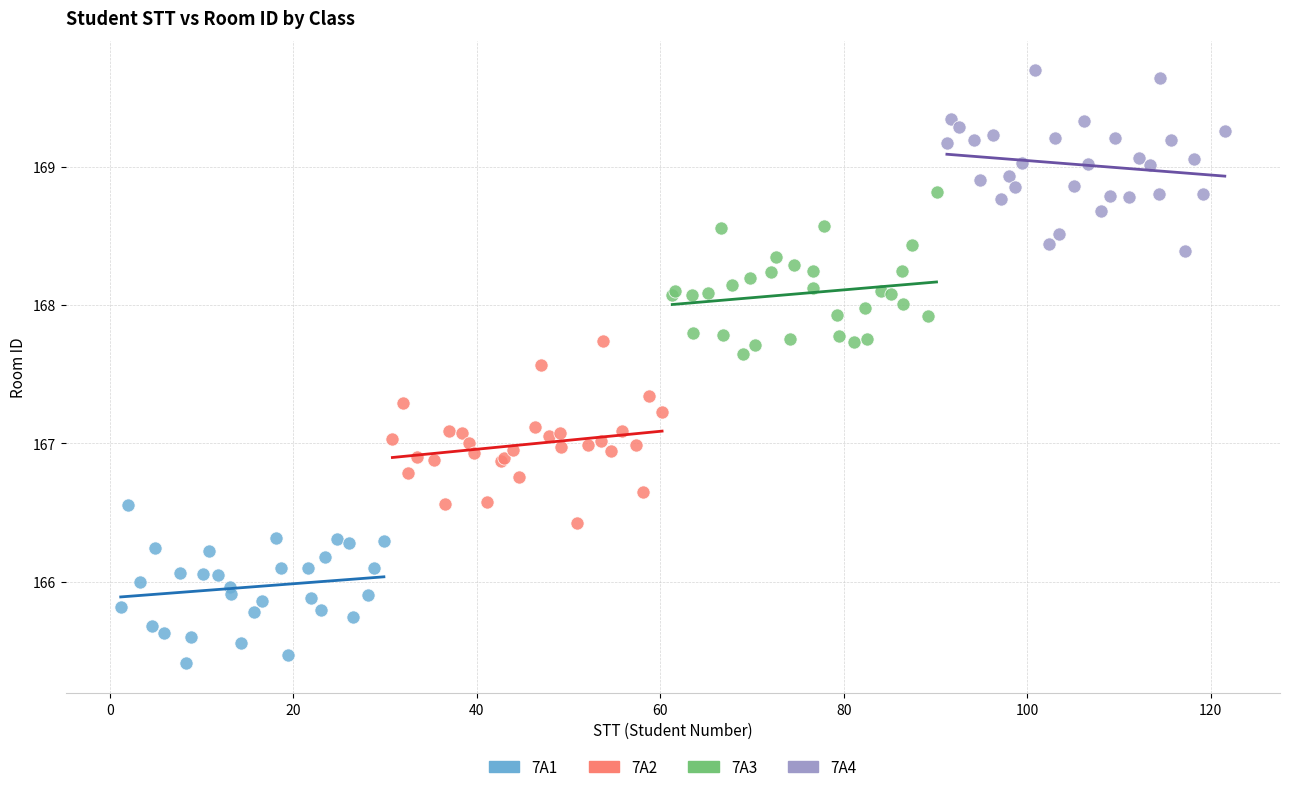

Which series reaches the minimum Y coordinate?

7A1